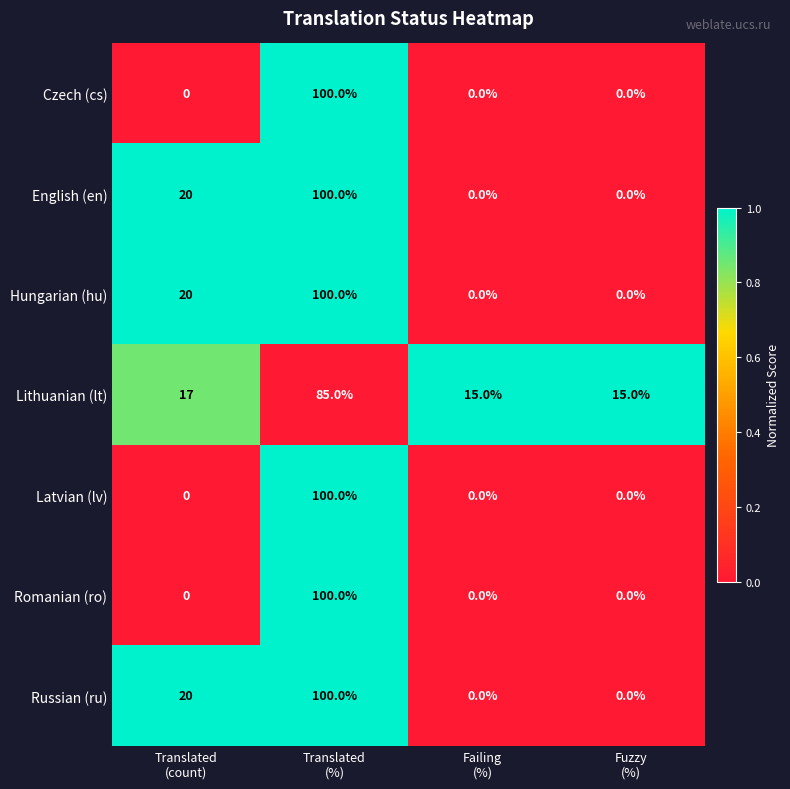

What is the average value of the Romanian (ro) series?

25